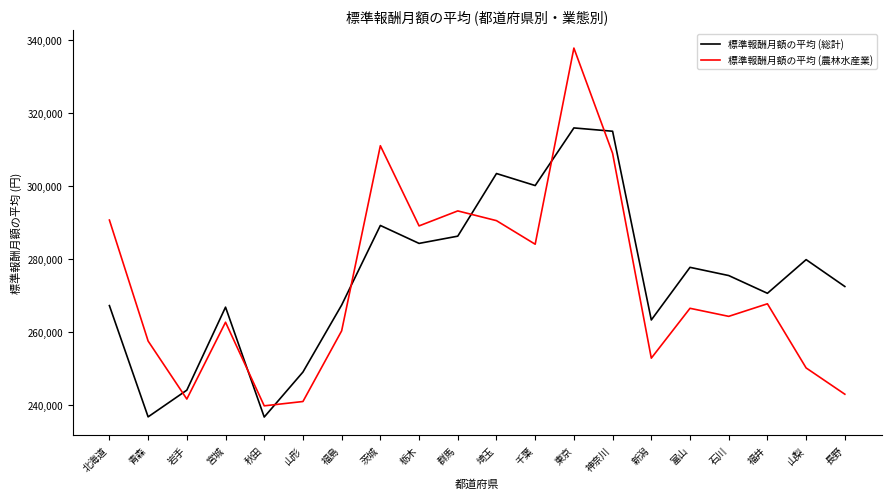

Where does the 標準報酬月額の平均 (総計) series first go above 275528?

茨城